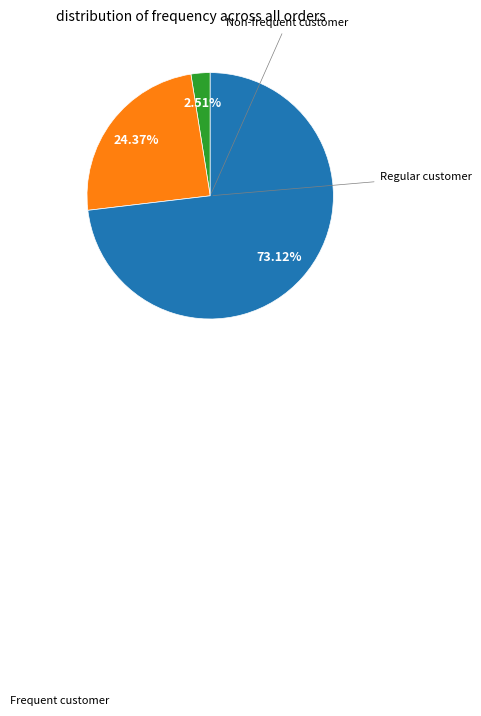

Does any single category account for the majority?

Yes